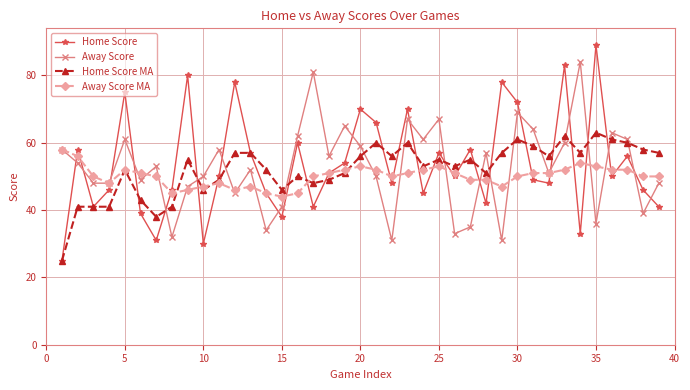

List the series in order of their peak value, lowest first.

Away Score MA, Home Score MA, Away Score, Home Score